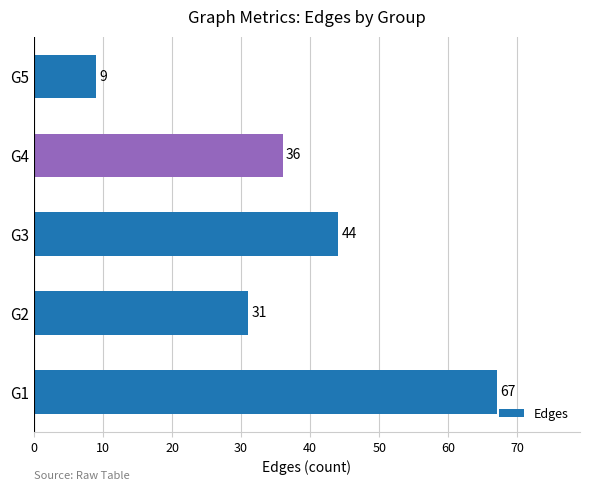

What is the ratio of the value at G5 to the value at G2?

0.3